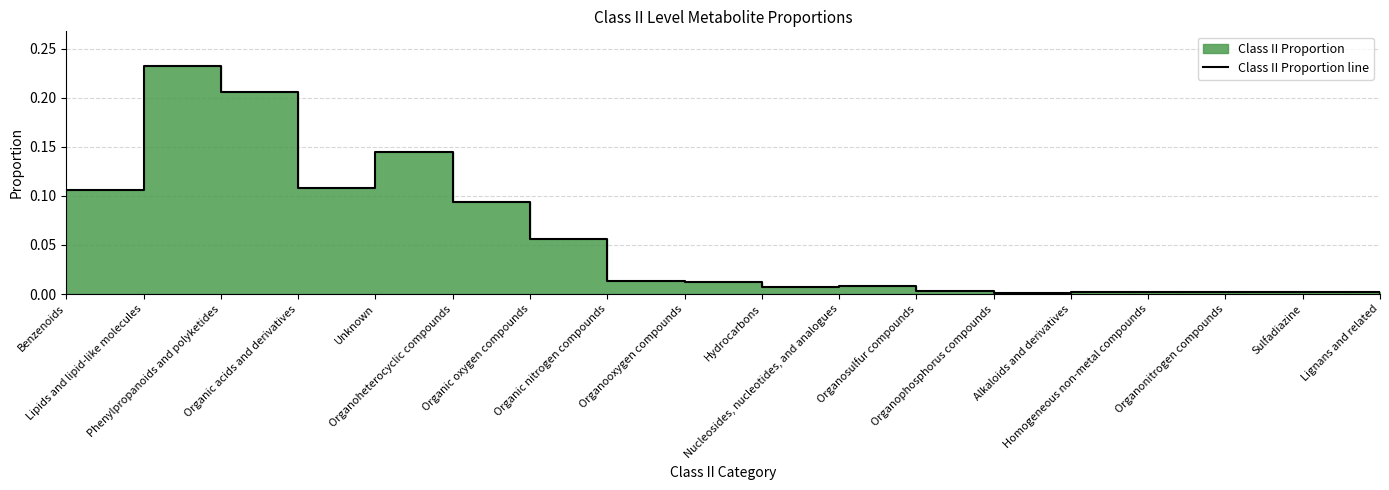

Does the chart display data point markers on the line(s)?

No